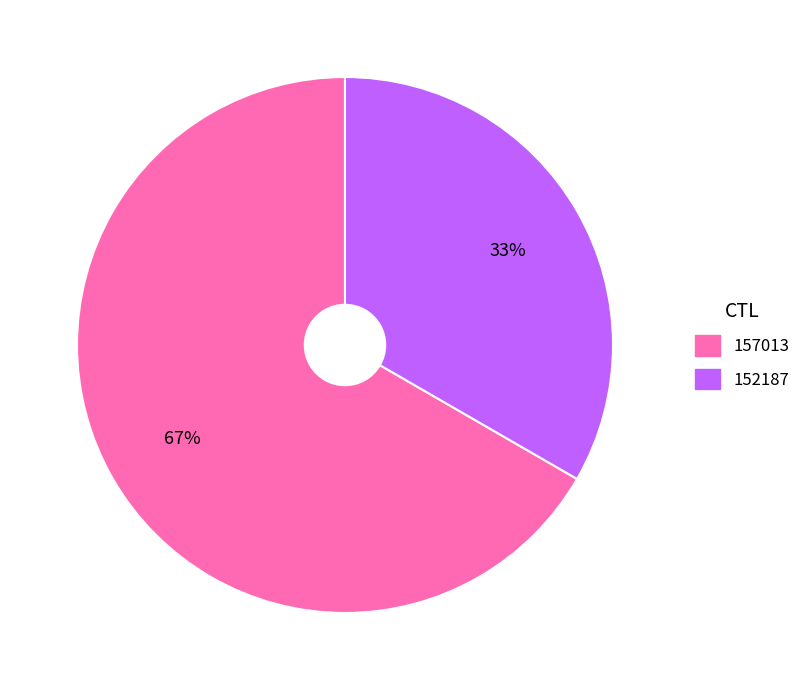

To the nearest percent, what is the average slice percentage?

50%